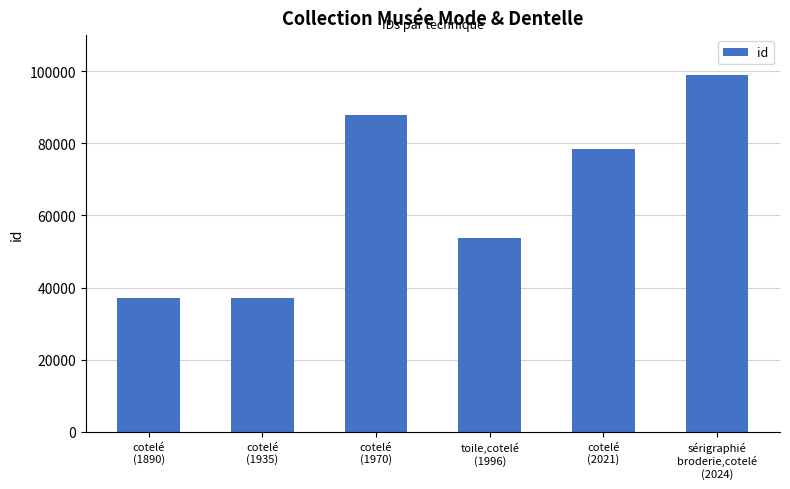

Approximately how many times larger is the value at sérigraphié
broderie,cotelé
(2024) compared to cotelé
(1970)?

1.1